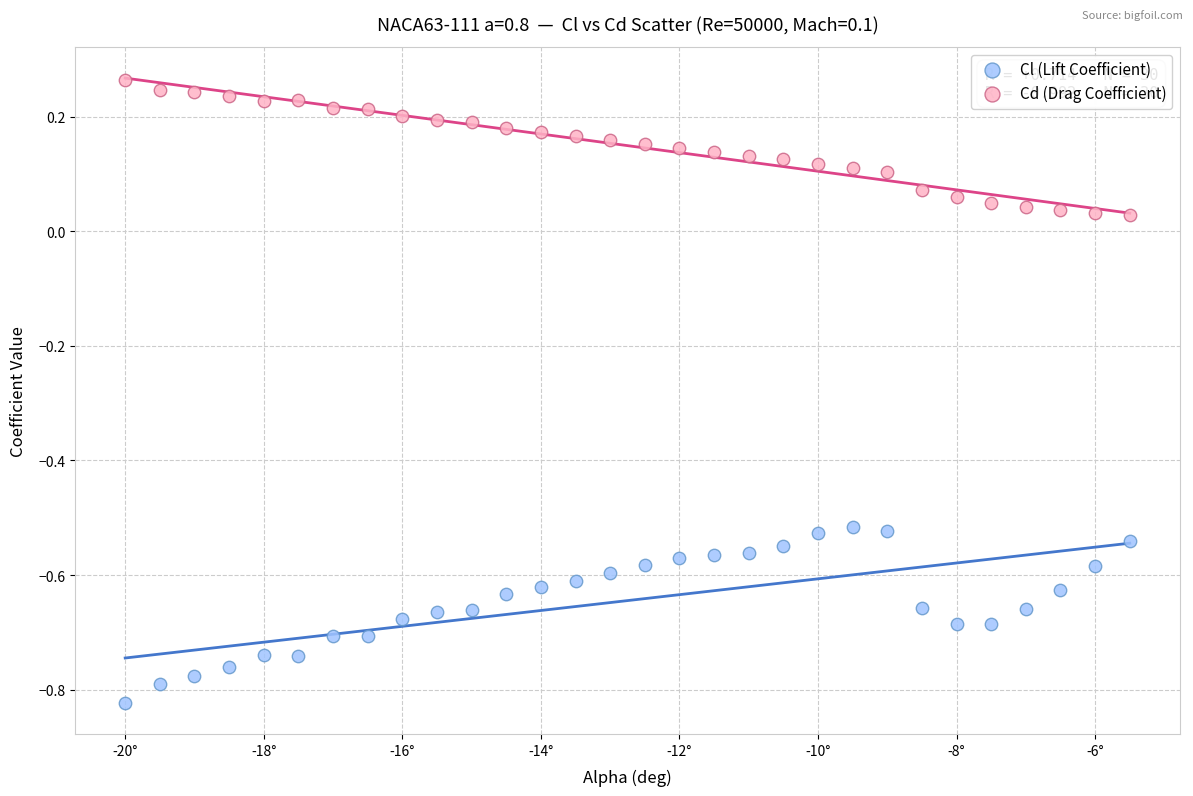

Which series contains the highest Y value?

Cd (Drag Coefficient)